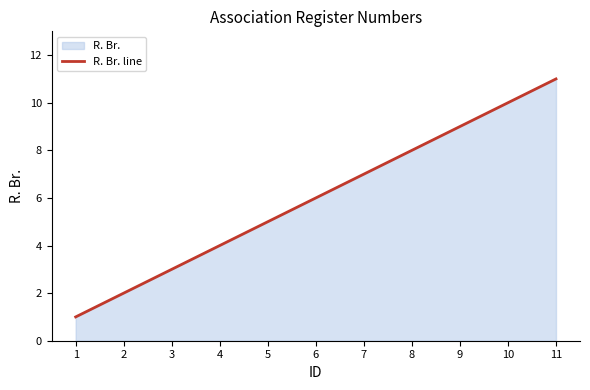

Does the chart have visible grid lines?

No